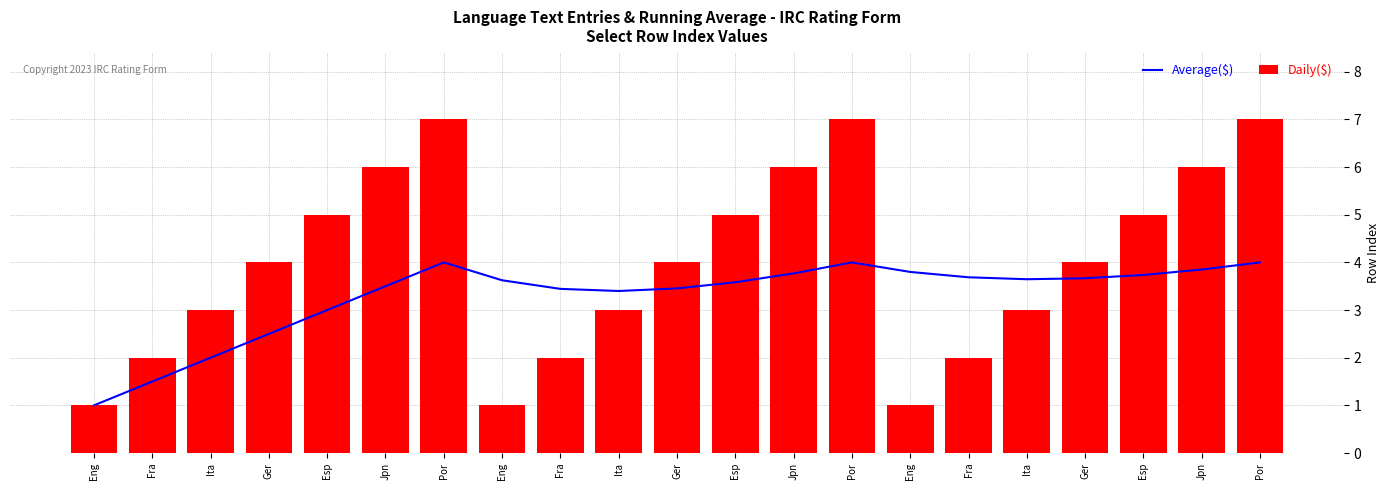

What is the approximate value of Daily($) at Esp?

5.0